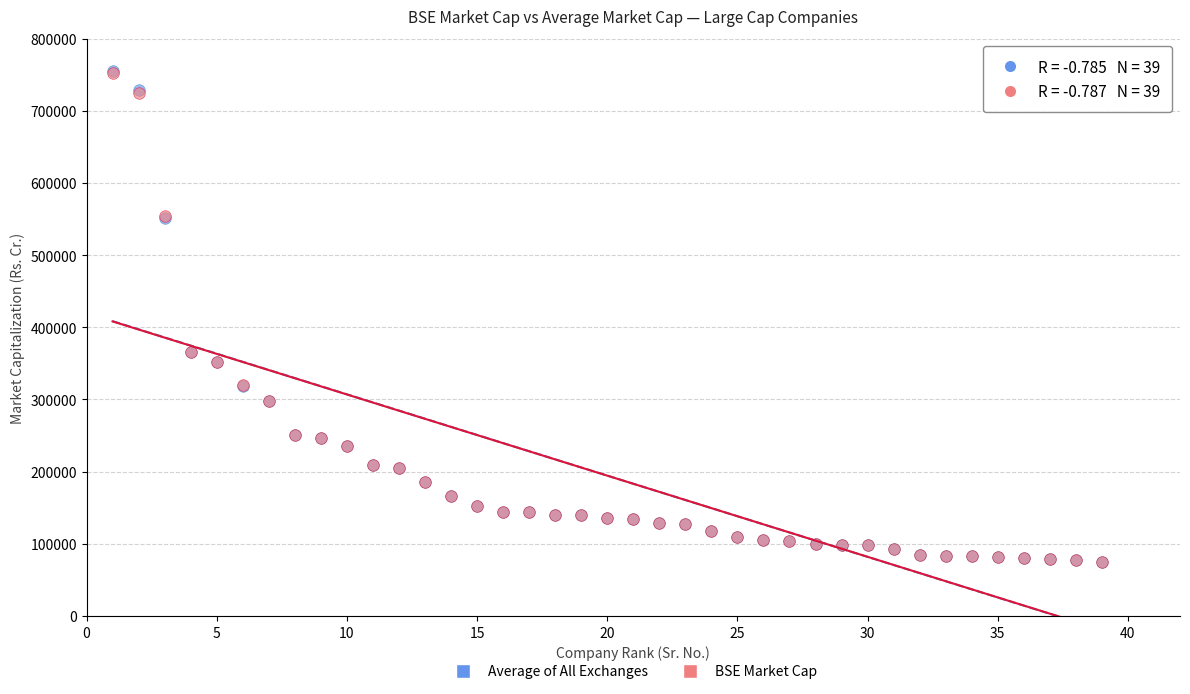

What are all the series names shown in the legend?

Average of All Exchanges, BSE Market Cap